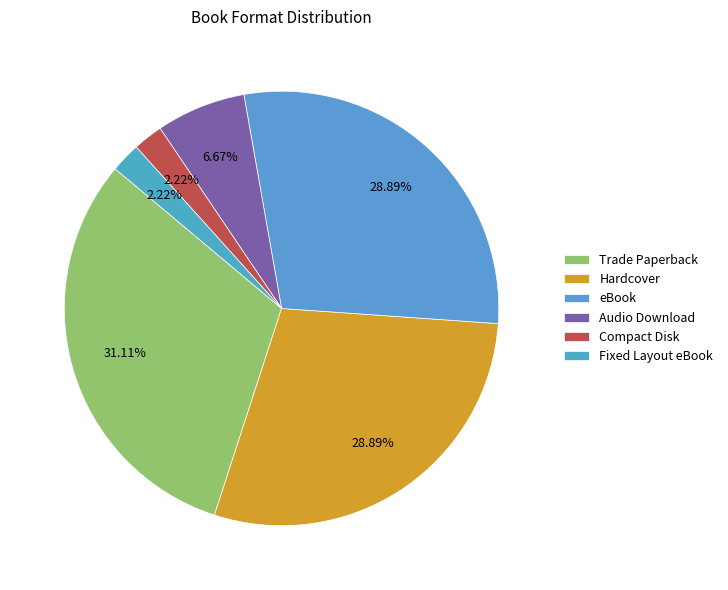

The eBook slice represents 29% of the pie. True or false?

True